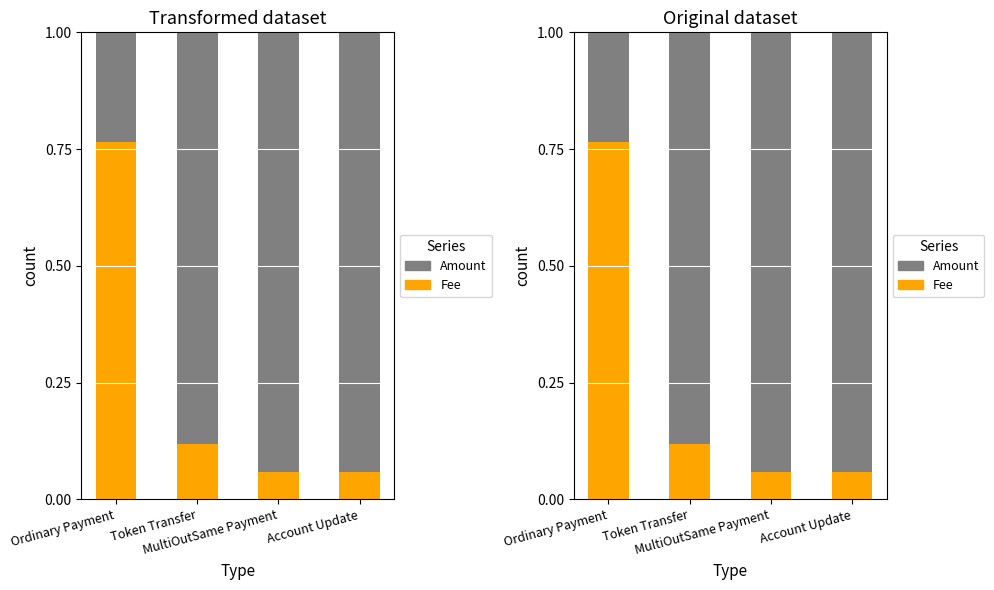

List the series in order of their peak value, lowest first.

Fee, Amount